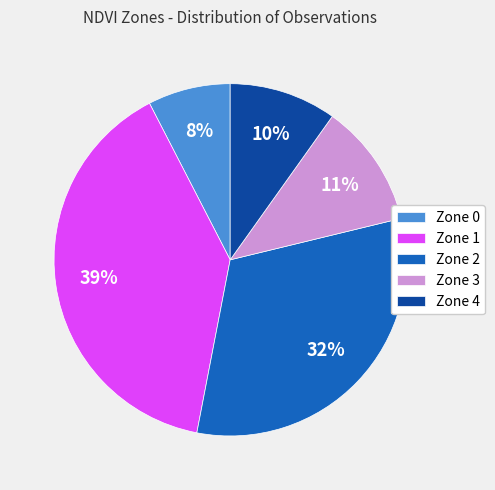

Approximately how many times larger is the value at Zone 0 compared to Zone 3?

0.7